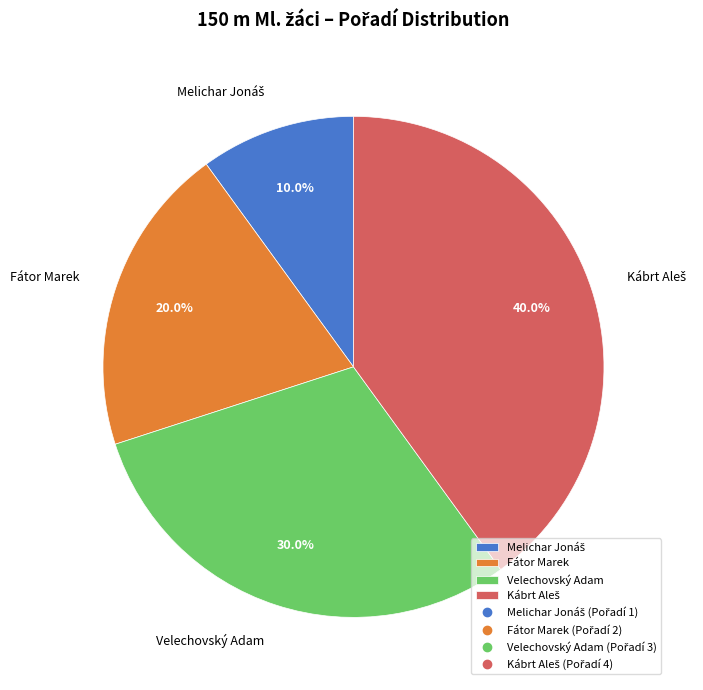

To the nearest percent, what is the difference between the largest and smallest slice percentages?

30%